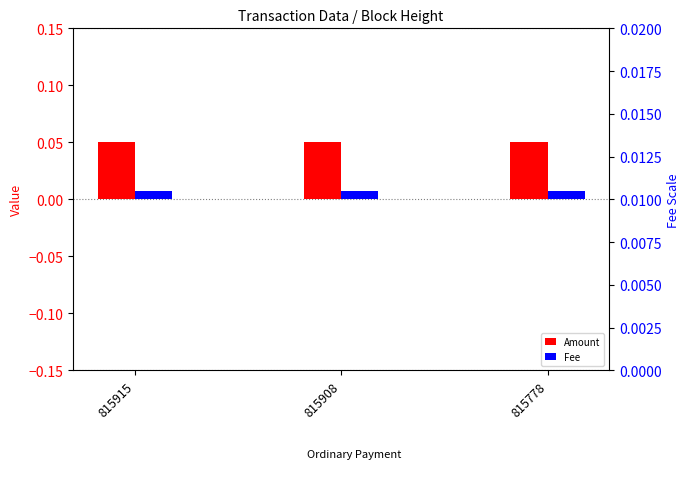

What is the sum of the Amount values at 815778 and 815915?

0.1